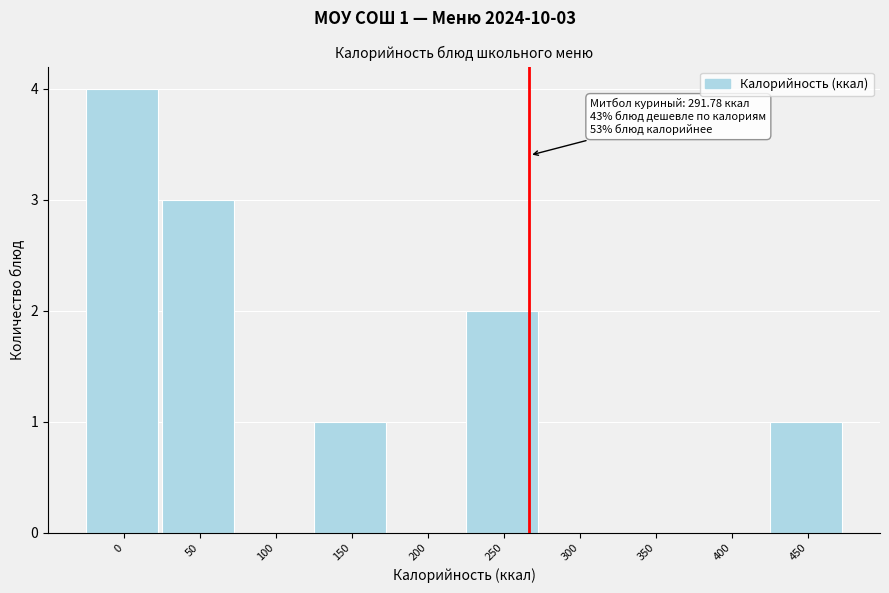

Reading left to right, transcribe all the data shown in this chart.

0=4	50=3	100=0	150=1	200=0	250=2	300=0	350=0	400=0	450=1